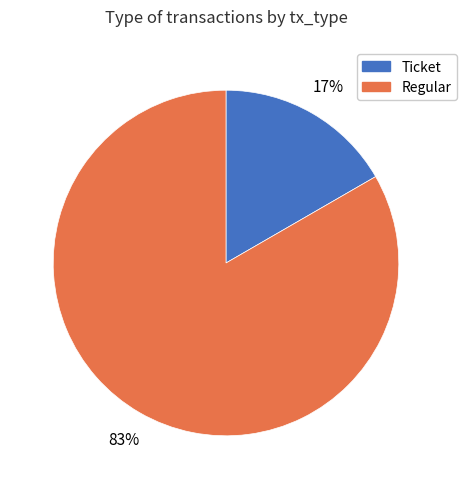

Combined, do Ticket and Regular account for over 50%?

Yes